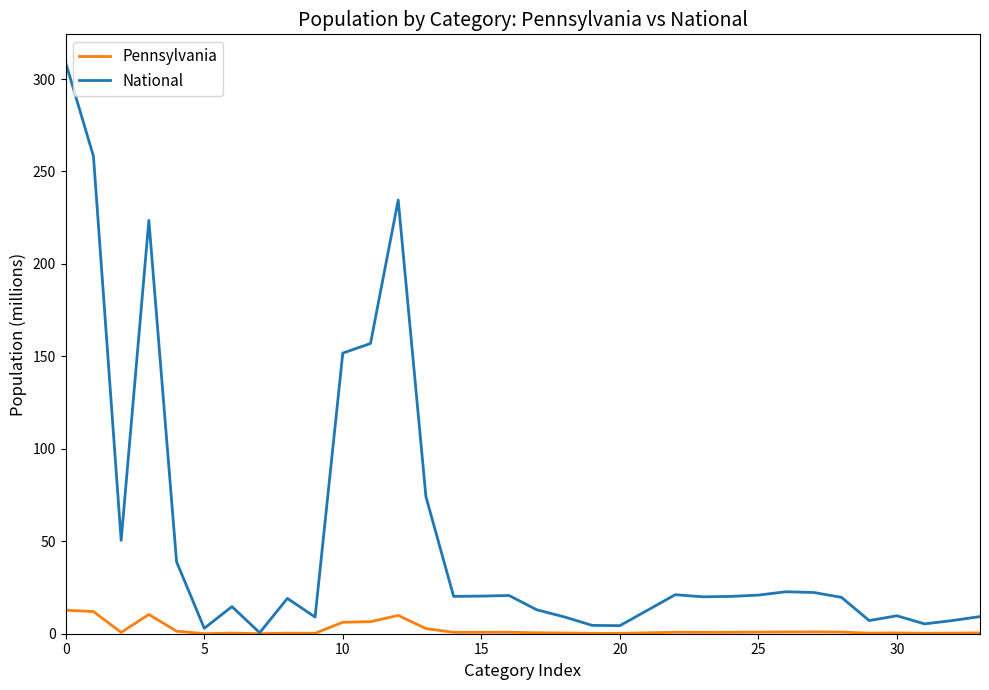

What is the highest value of the National series?

308.7